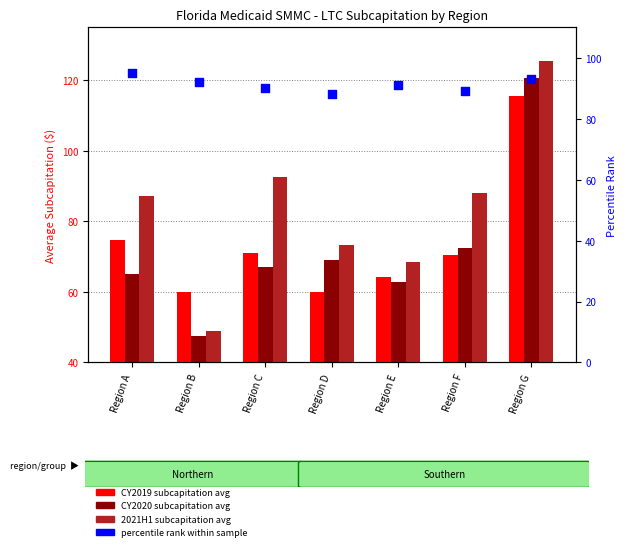

What are all the series names shown in the legend?

CY2019 Subcap, CY2020 Subcap, 2021H1 Subcap, percentile rank within sample